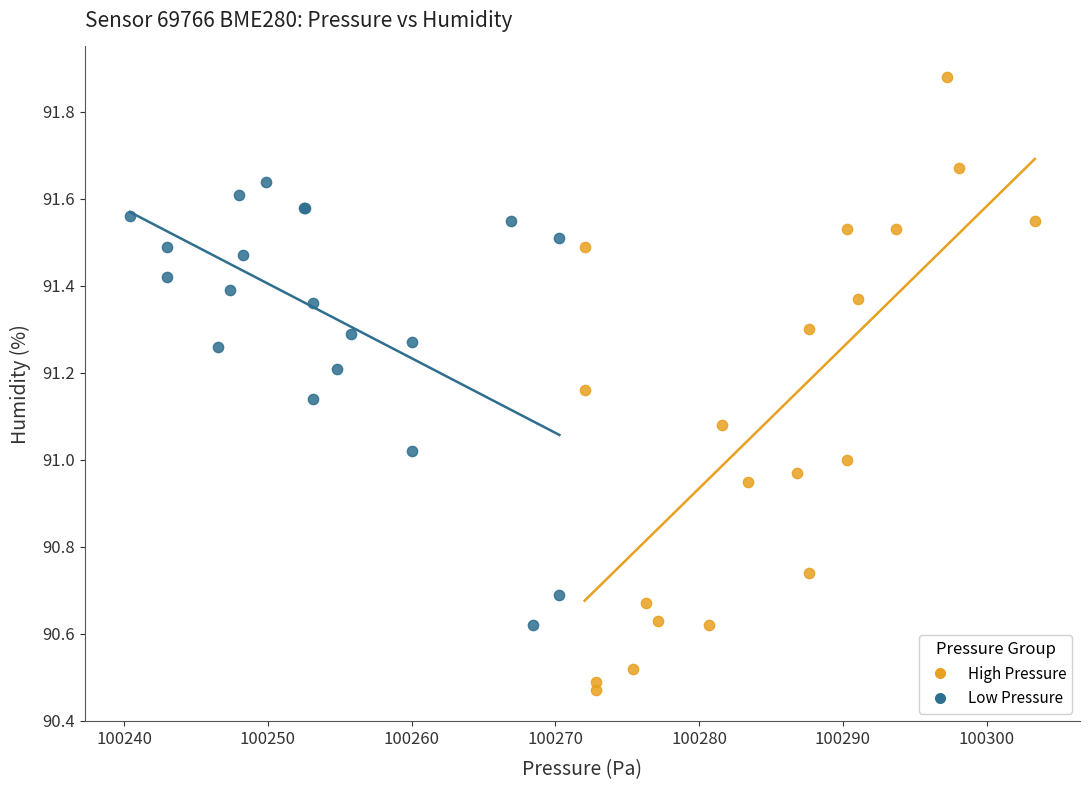

Which series contains the lowest Y value?

High Pressure